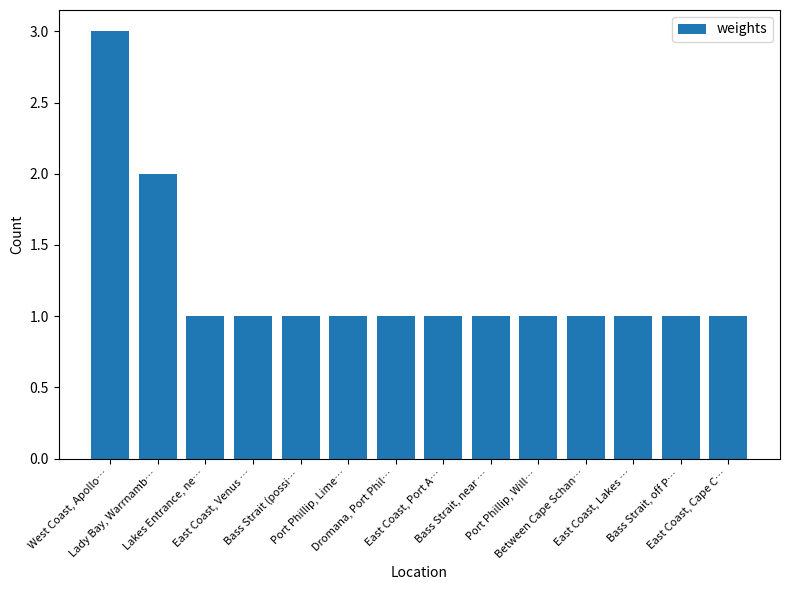

Between East Coast, Port A… and Lady Bay, Warrnamb…, which is larger?

Lady Bay, Warrnamb…